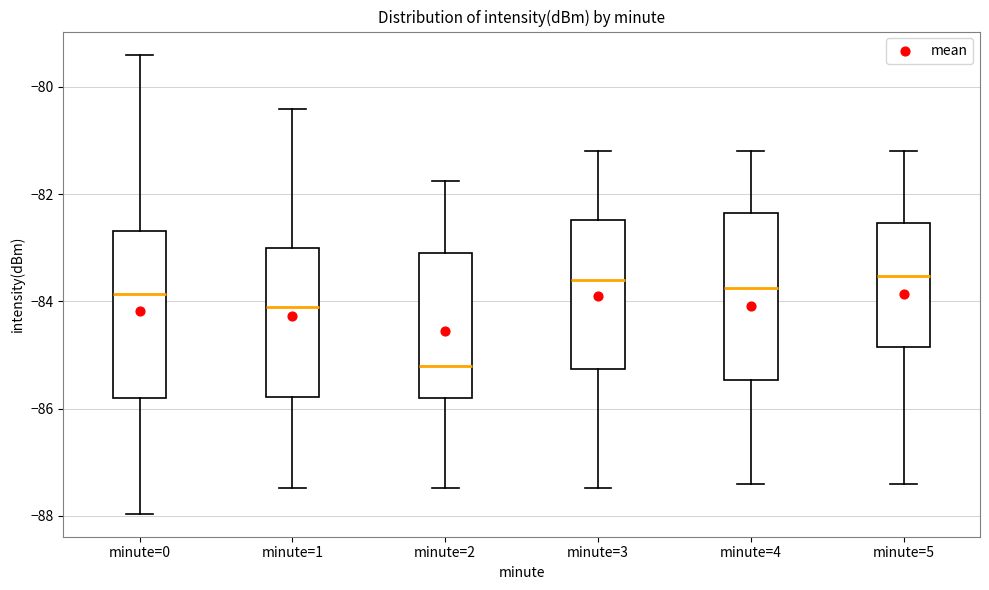

Reading left to right, transcribe this box plot: for each box, give where its median line is, the range the box spans, and where its two whiskers end, as read against the y-axis. The values are not printed on the chart, so give them approximately, as read against the axis.

minute=0: median -83.8, box -85.8 to -82.6, whiskers -88.0 to -79.4
minute=1: median -84.2, box -85.8 to -83.0, whiskers -87.4 to -80.4
minute=2: median -85.2, box -85.8 to -83.0, whiskers -87.4 to -81.8
minute=3: median -83.6, box -85.2 to -82.4, whiskers -87.4 to -81.2
minute=4: median -83.8, box -85.4 to -82.4, whiskers -87.4 to -81.2
minute=5: median -83.6, box -84.8 to -82.6, whiskers -87.4 to -81.2